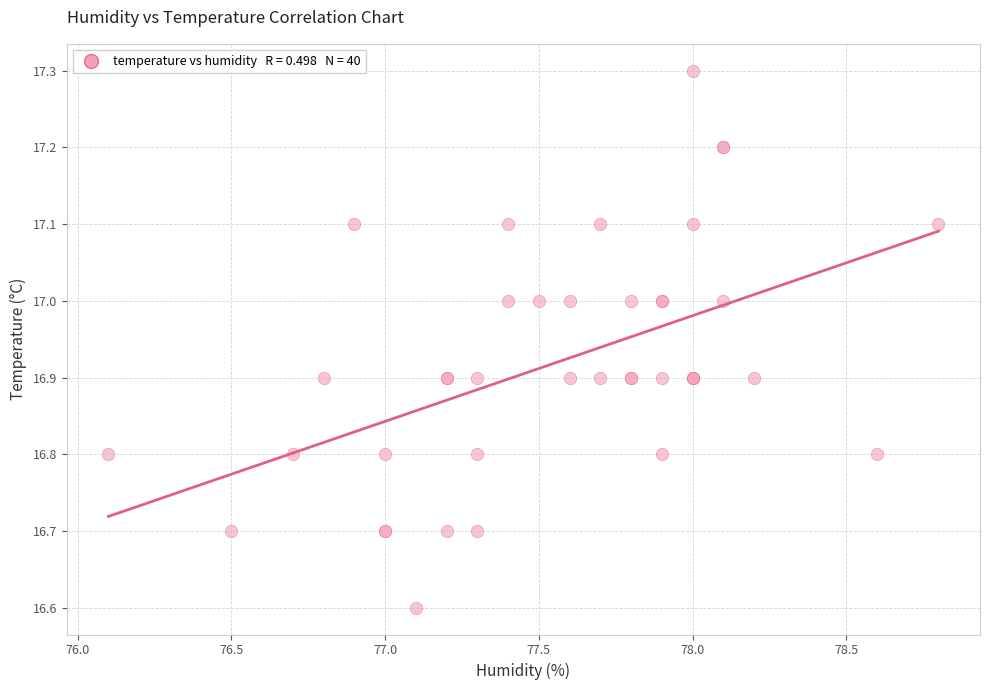

What Y value in the scatter plot is closest to 16?

16.6